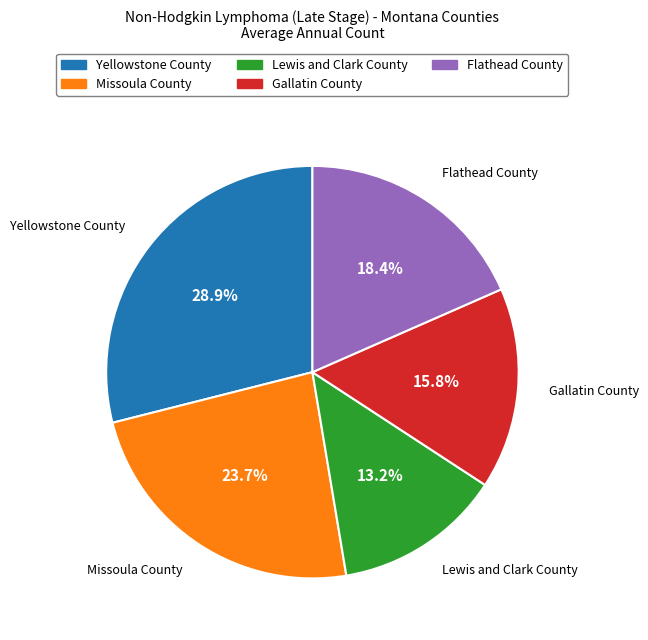

Which has a higher value, Missoula County or Yellowstone County?

Yellowstone County